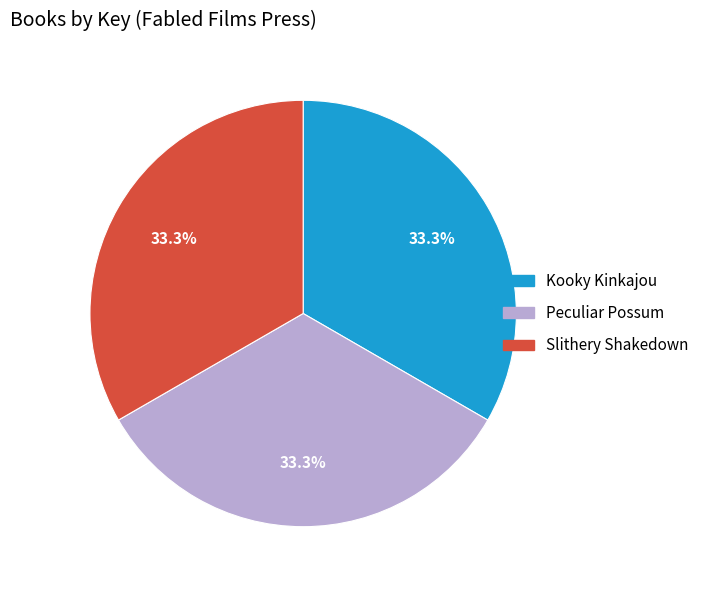

How many segments does this pie chart have?

3